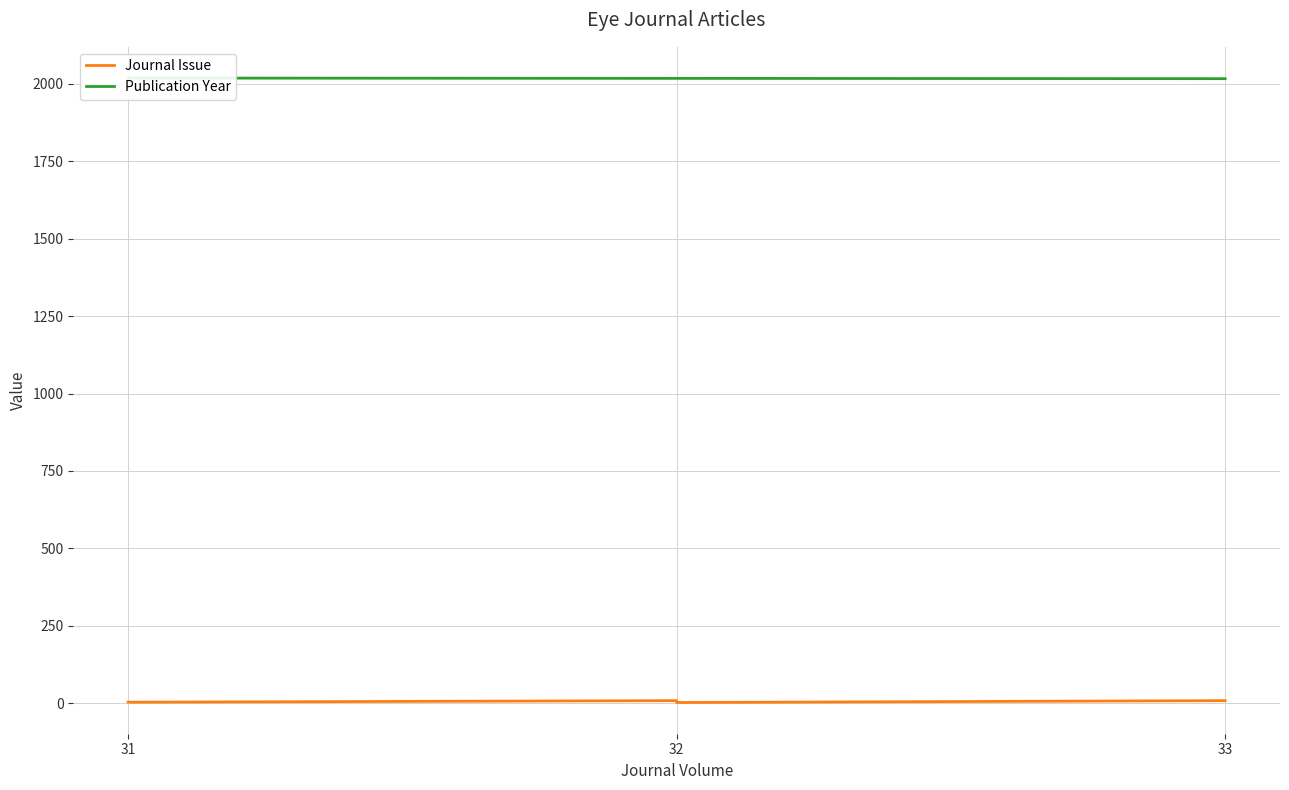

Reading left to right, transcribe all the data shown in this chart.

Journal Issue: 3	8	7	2	8
Publication Year: 2019	2018	2018	2018	2017